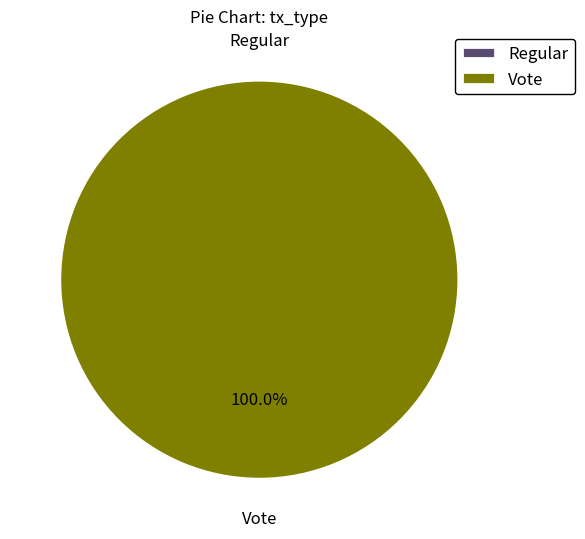

To the nearest percent, what is the average slice percentage?

50%